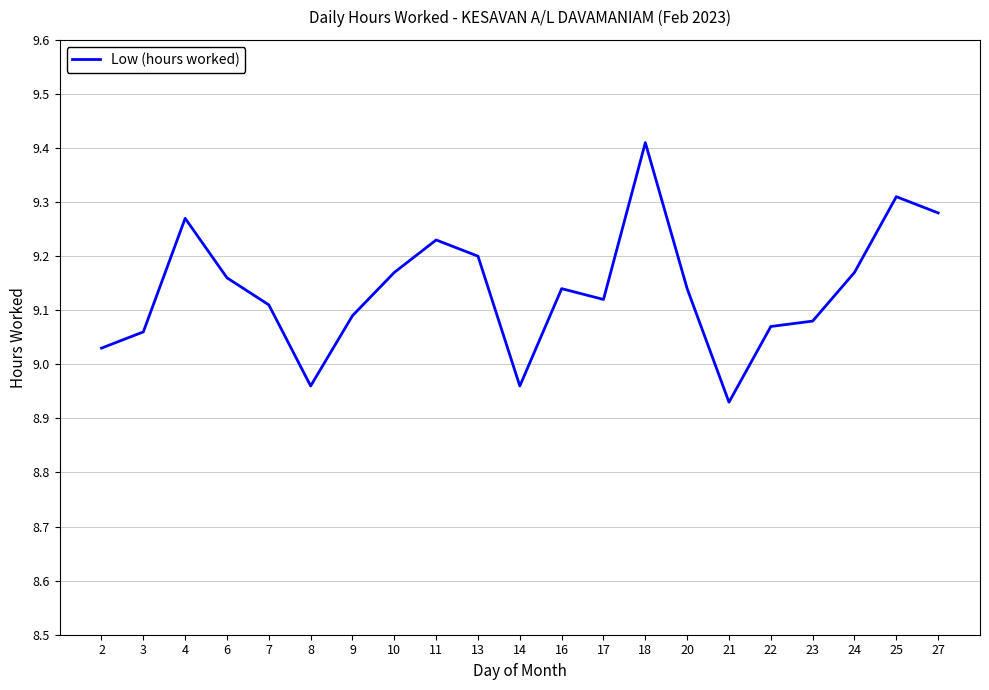

Which label corresponds to the smallest value in the chart?

21